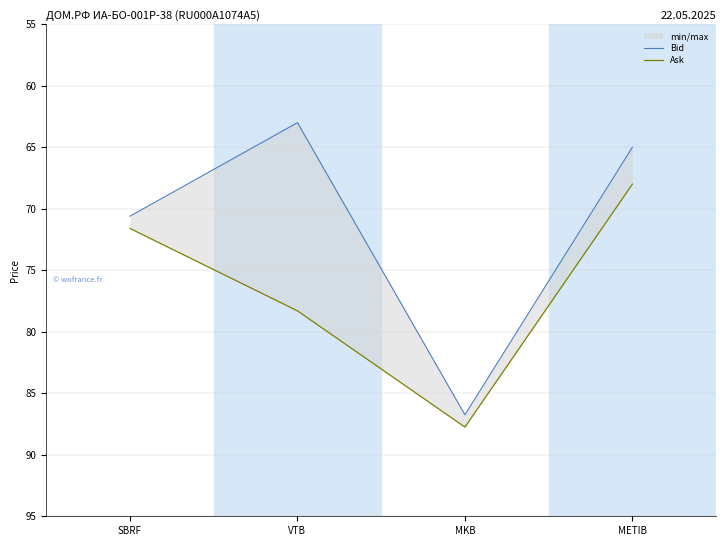

List the series in order of their peak value, lowest first.

Bid, Ask